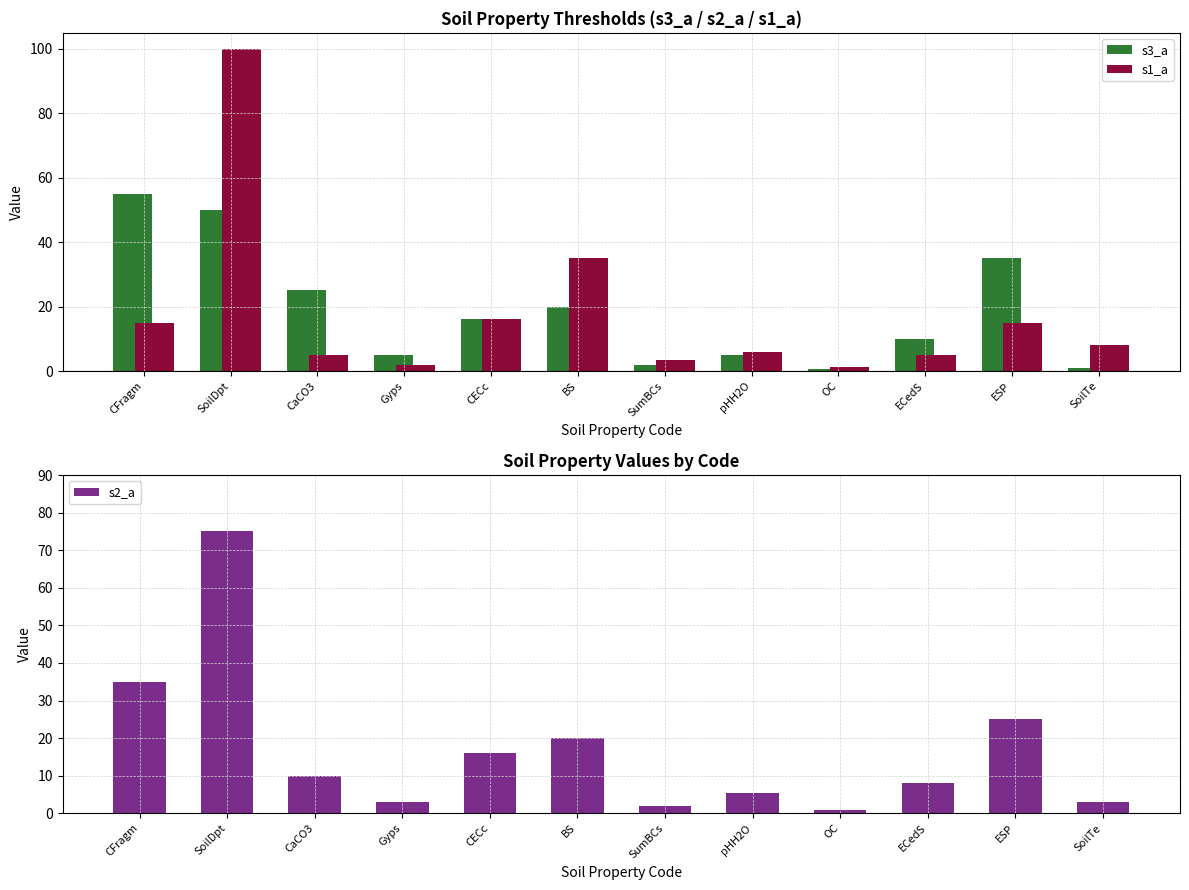

Reading left to right, list all the values displayed in this chart.

s3_a: CFragm=55.0	SoilDpt=50.0	CaCO3=25.0	Gyps=5.0	CECc=16.0	BS=19.9	SumBCs=1.9	pHH2O=5.0	OC=0.7	ECedS=10.0	ESP=35.0	SoilTe=1.0
s1_a: CFragm=15.0	SoilDpt=100.0	CaCO3=5.0	Gyps=2.0	CECc=16.0	BS=35.0	SumBCs=3.5	pHH2O=6.0	OC=1.2	ECedS=5.0	ESP=15.0	SoilTe=8.0
s2_a: CFragm=35.0	SoilDpt=75.0	CaCO3=10.0	Gyps=3.0	CECc=16.0	BS=20.0	SumBCs=2.0	pHH2O=5.5	OC=0.8	ECedS=8.0	ESP=25.0	SoilTe=3.0